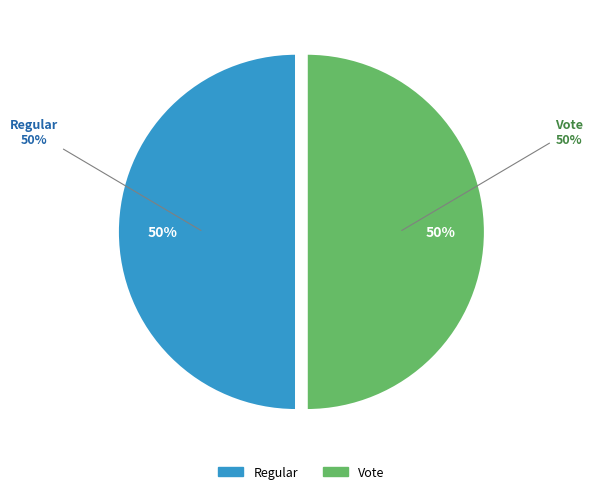

Which category has the smallest portion of the pie?

Regular